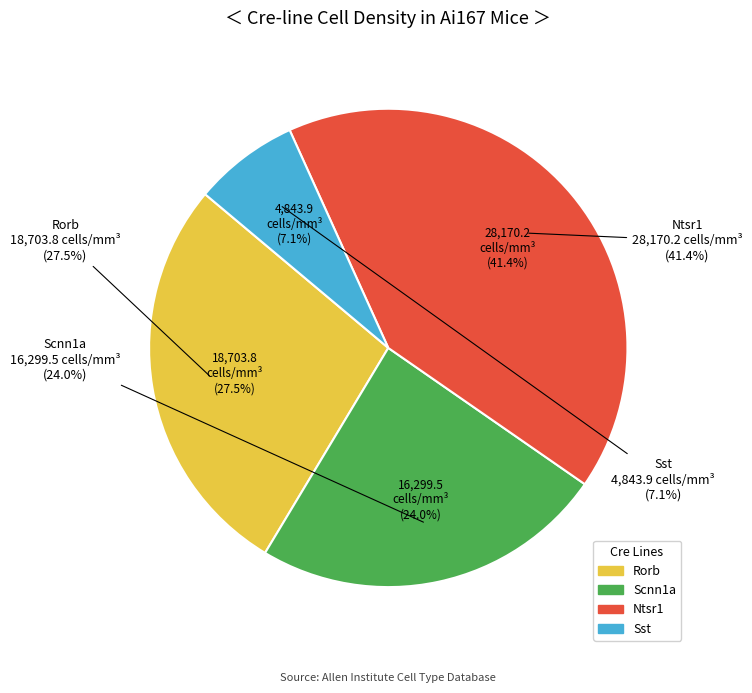

Rank the categories by value from lowest to highest.

Sst, Scnn1a, Rorb, Ntsr1